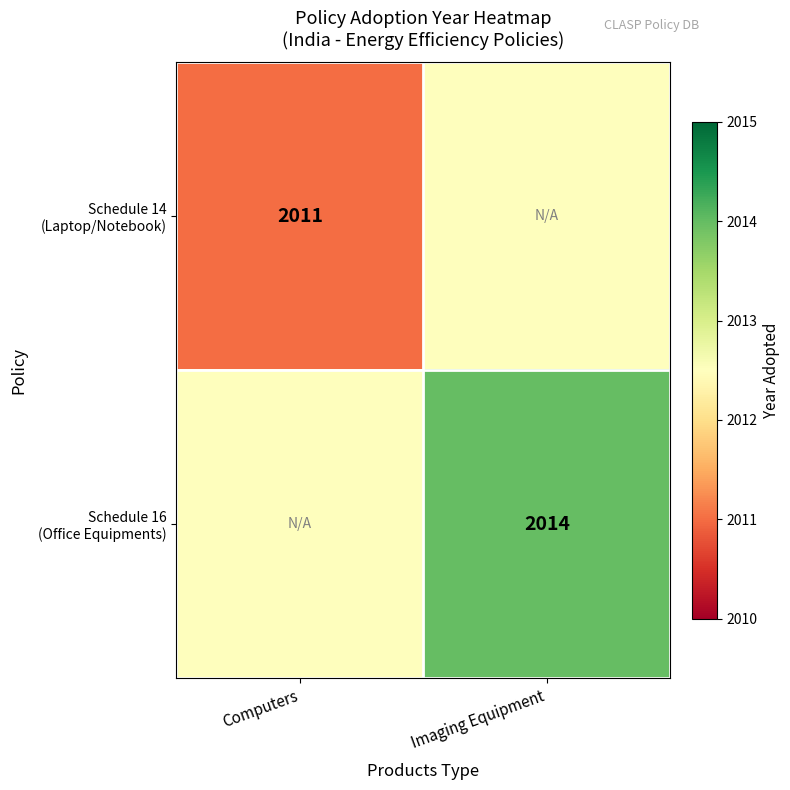

At which label is Schedule 14 (Laptop/Notebook) closest to 2011?

Computers